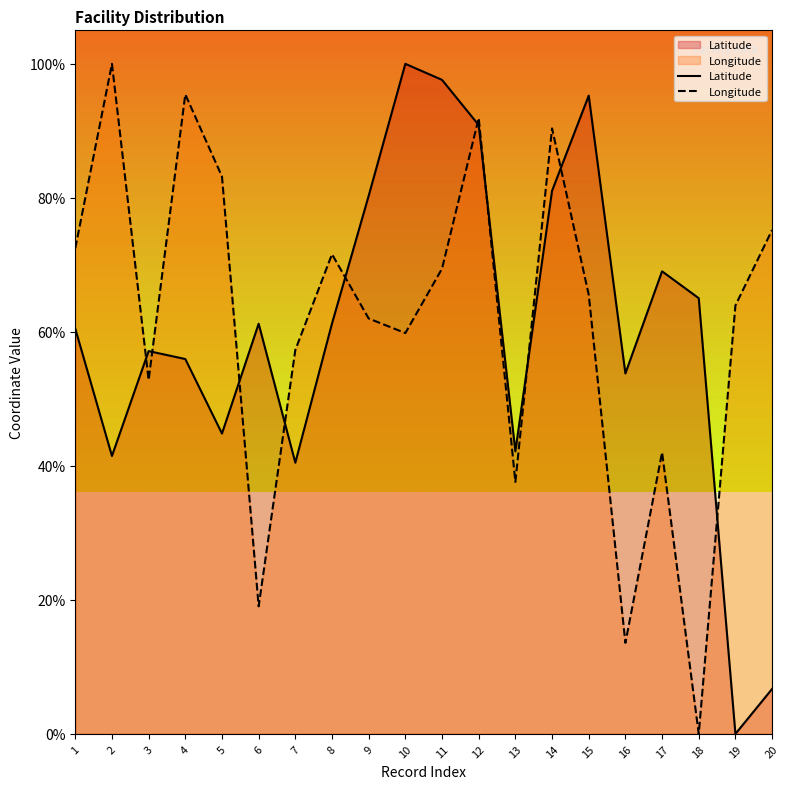

True or false: Latitude and Longitude intersect in this chart.

True